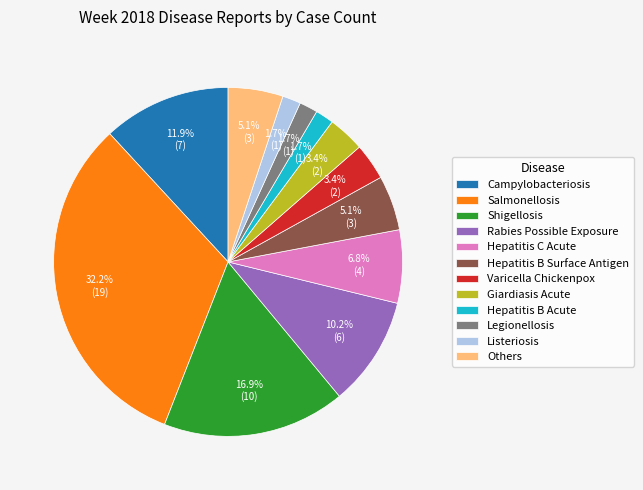

What is the ratio of the value at Giardiasis Acute to the value at Hepatitis B Acute?

2.0